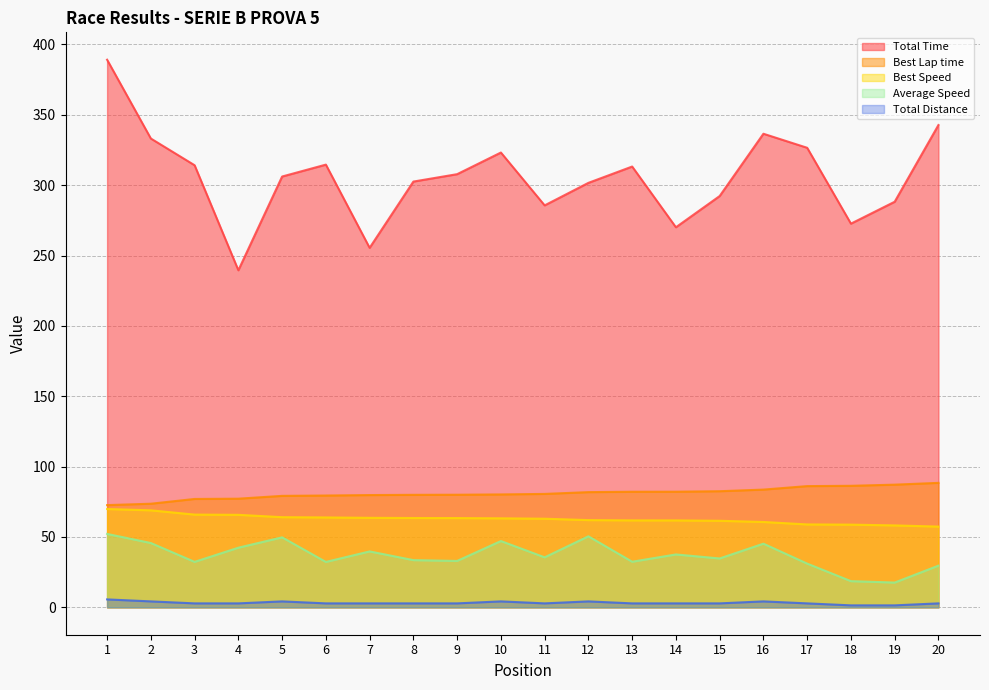

What is the total value across all series at 4?

427.7